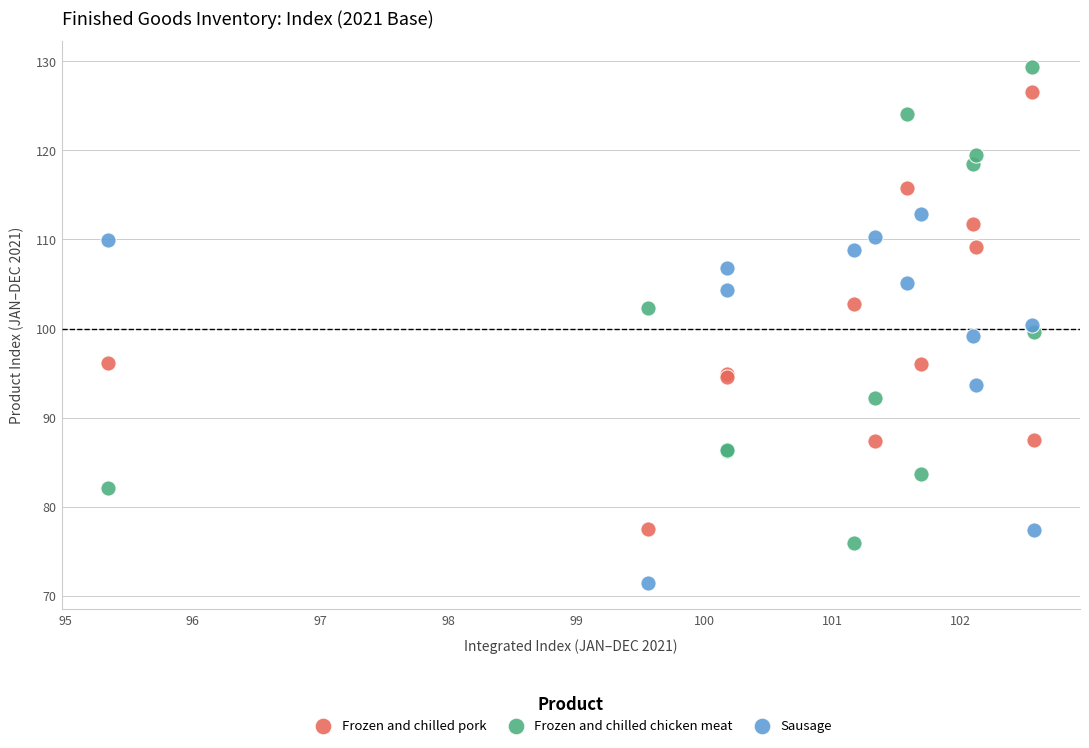

Which series has the largest Y range (max minus min)?

Frozen and chilled chicken meat